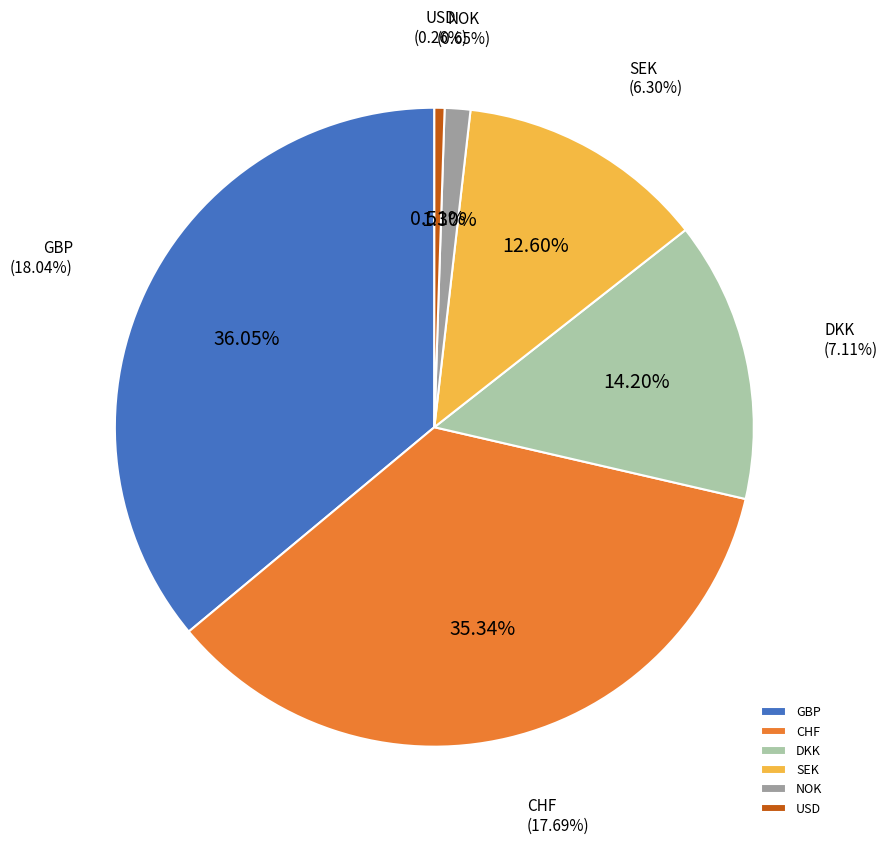

To the nearest percent, what is the difference between the largest and smallest slice percentages?

36%